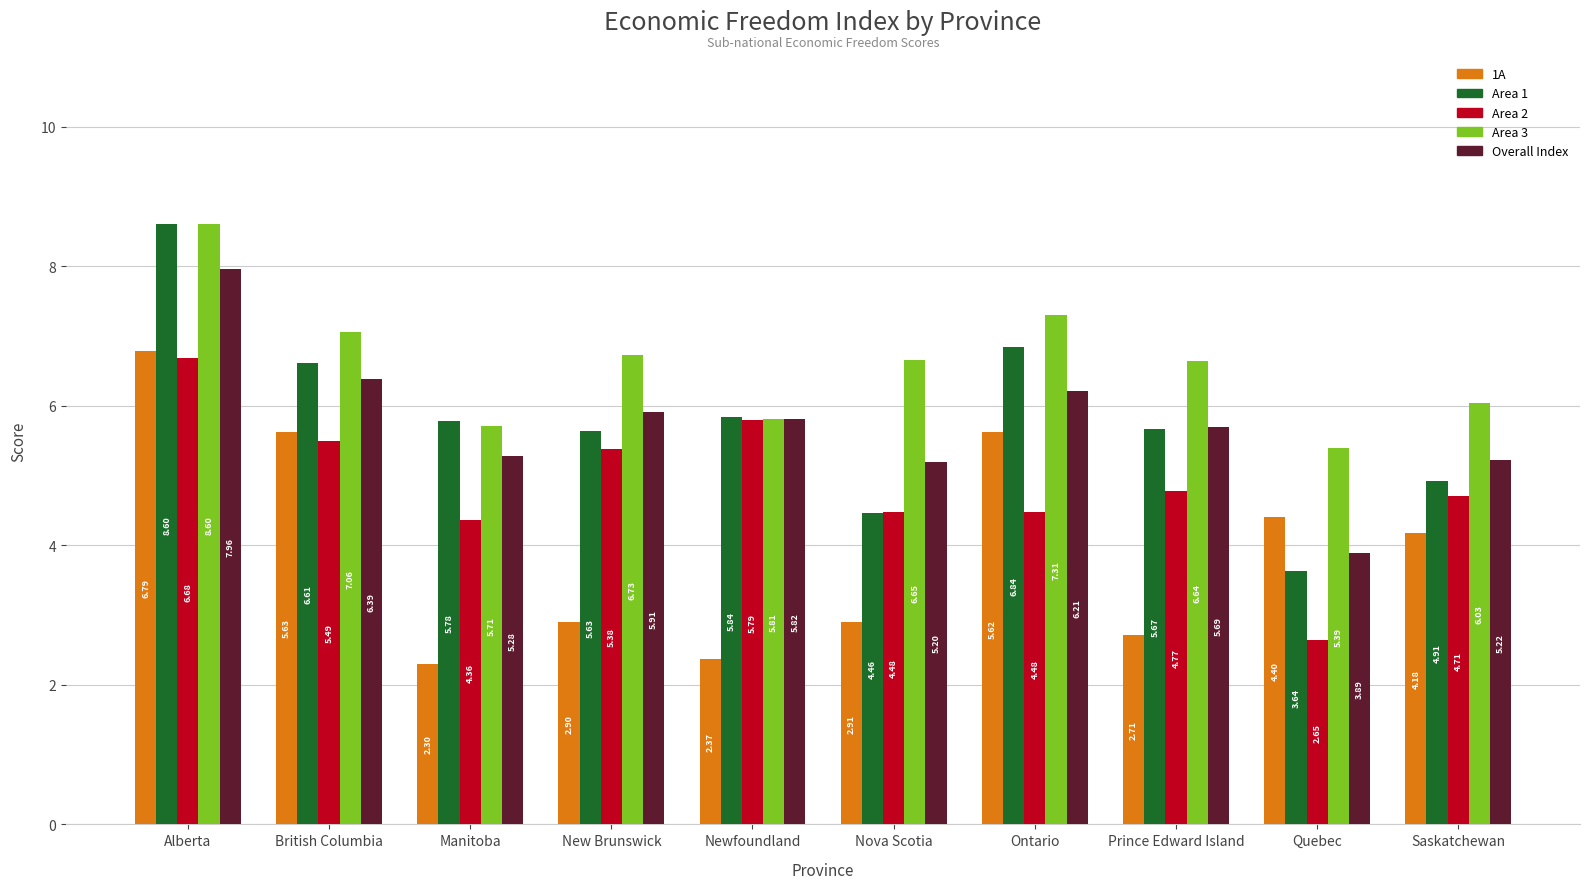

What is the spread (max minus min) of values at Quebec?

2.7